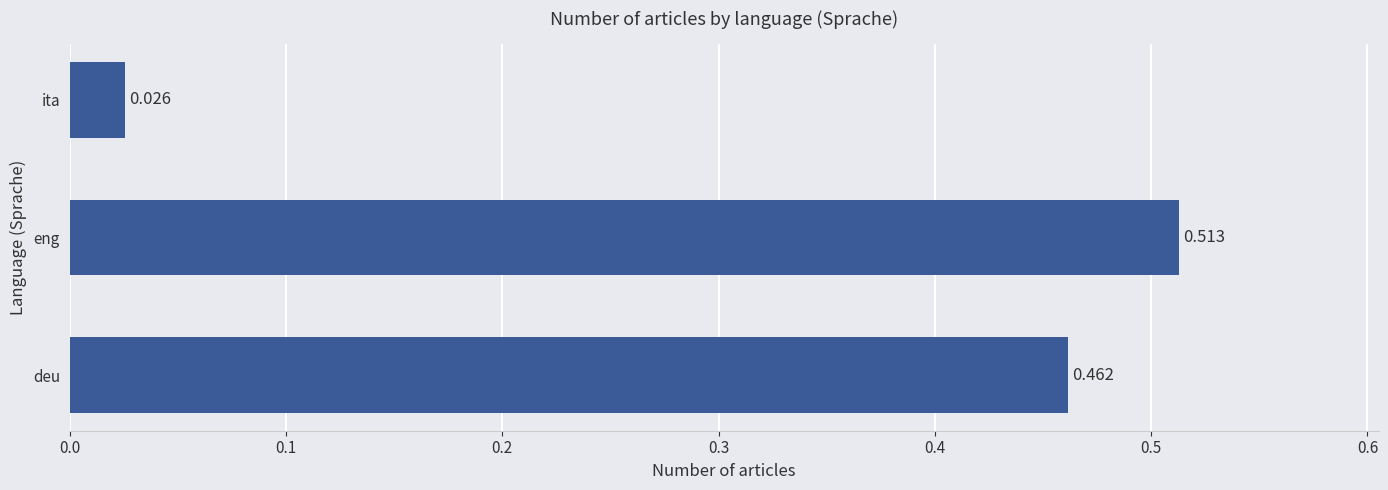

Rank the categories by value from lowest to highest.

ita, deu, eng